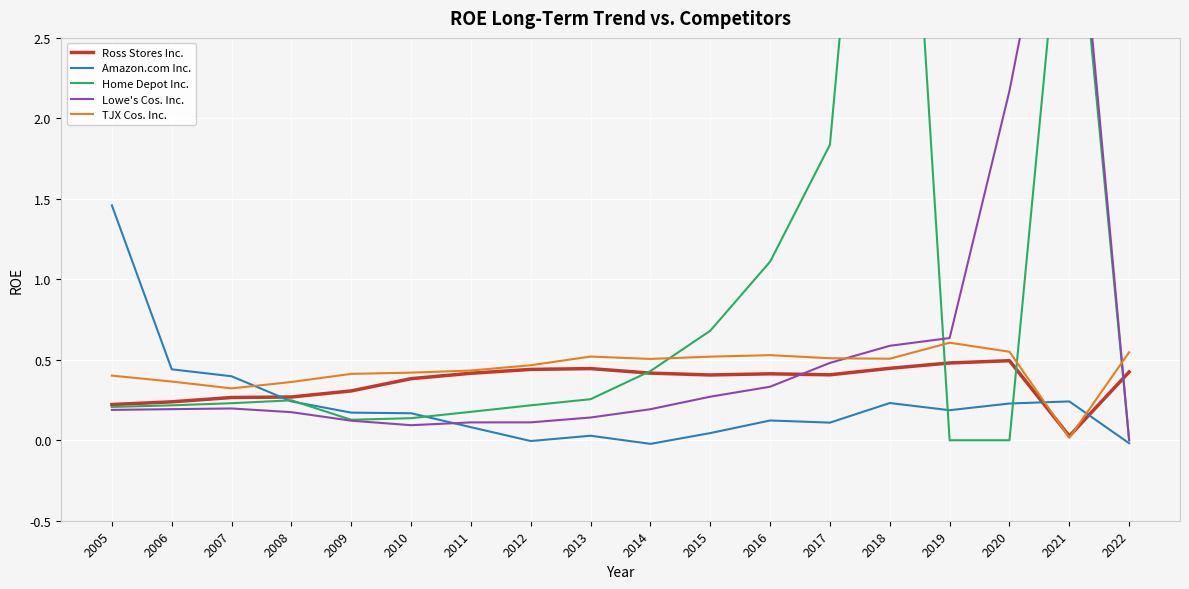

What is the sum of all Ross Stores Inc. values?

6.5